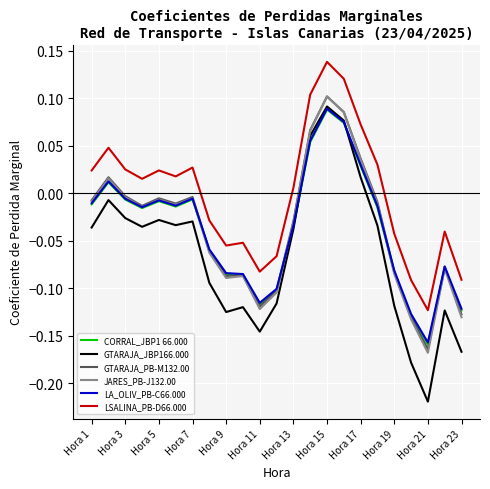

True or false: LSALINA_PB-D66.000 and GTARAJA_PB-M132.00 intersect in this chart.

False